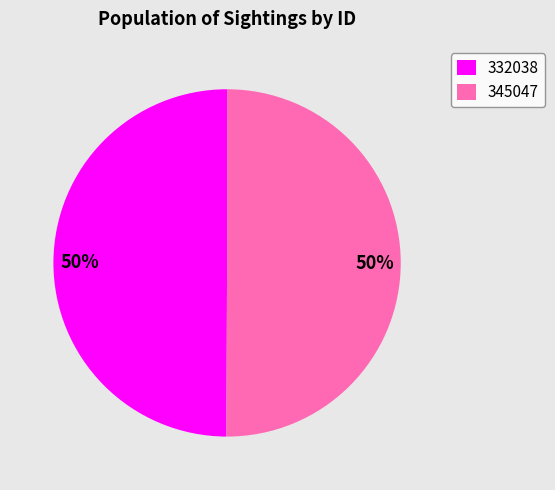

The 332038 slice represents 50% of the pie. True or false?

True